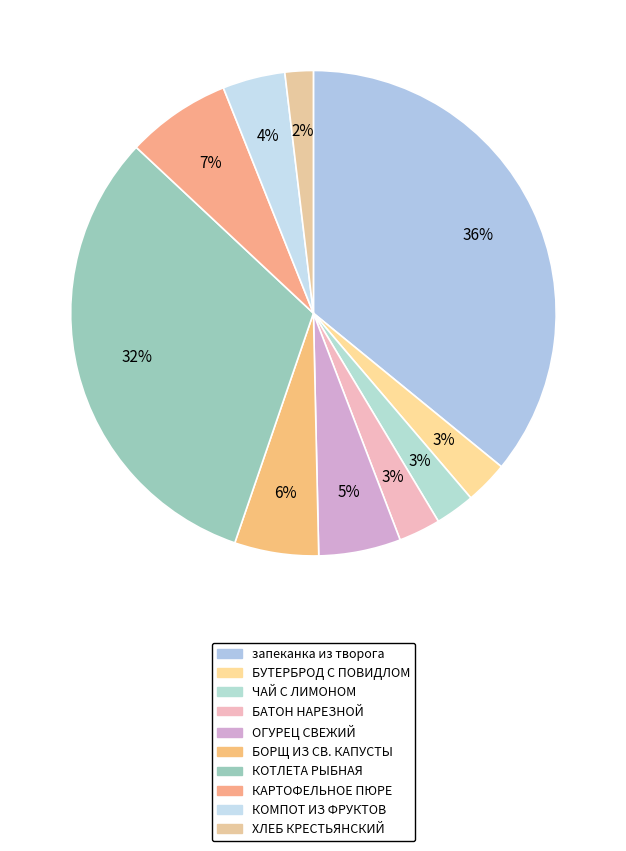

To the nearest percent, what is the difference between the КОТЛЕТА РЫБНАЯ and КАРТОФЕЛЬНОЕ ПЮРЕ slice percentages?

25%